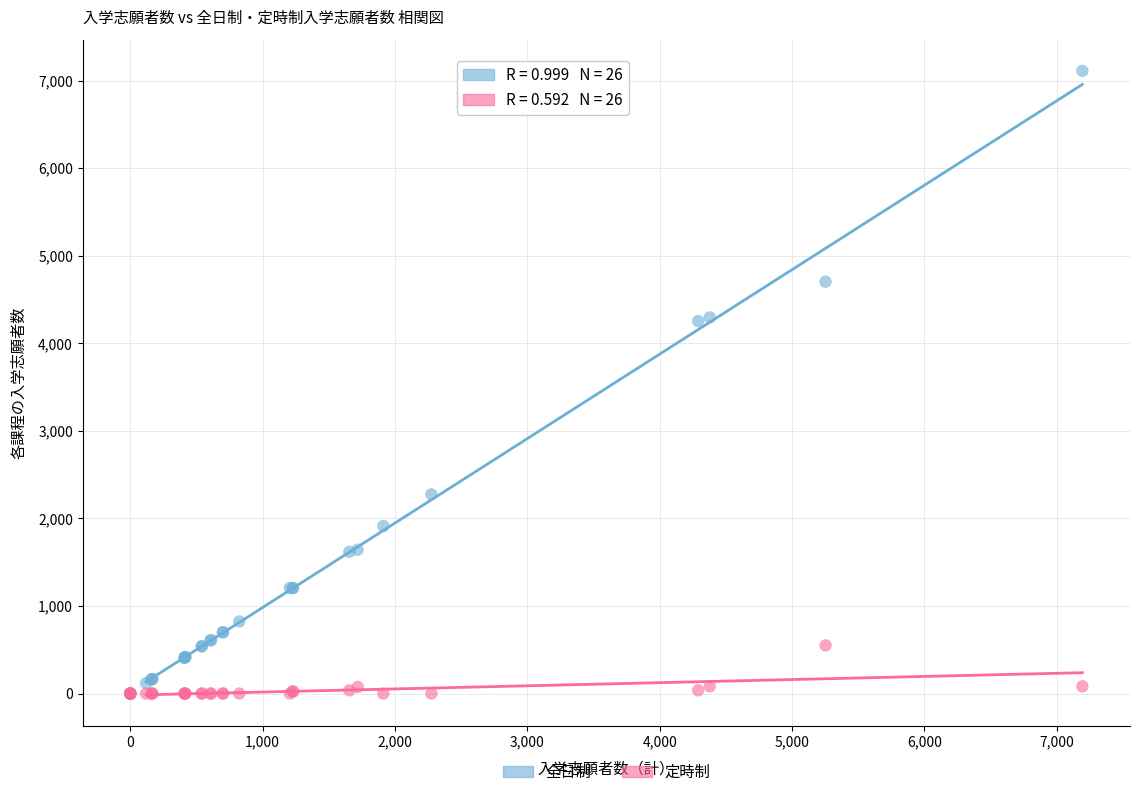

Which series has the widest spread of Y values?

全日制